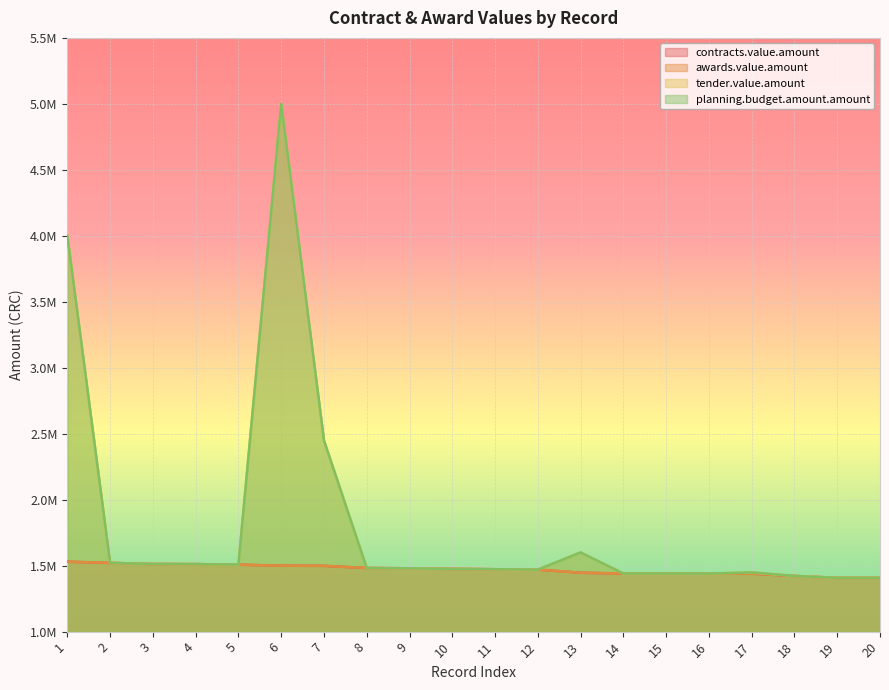

True or false: tender.value.amount and planning.budget.amount.amount cross at least once.

False